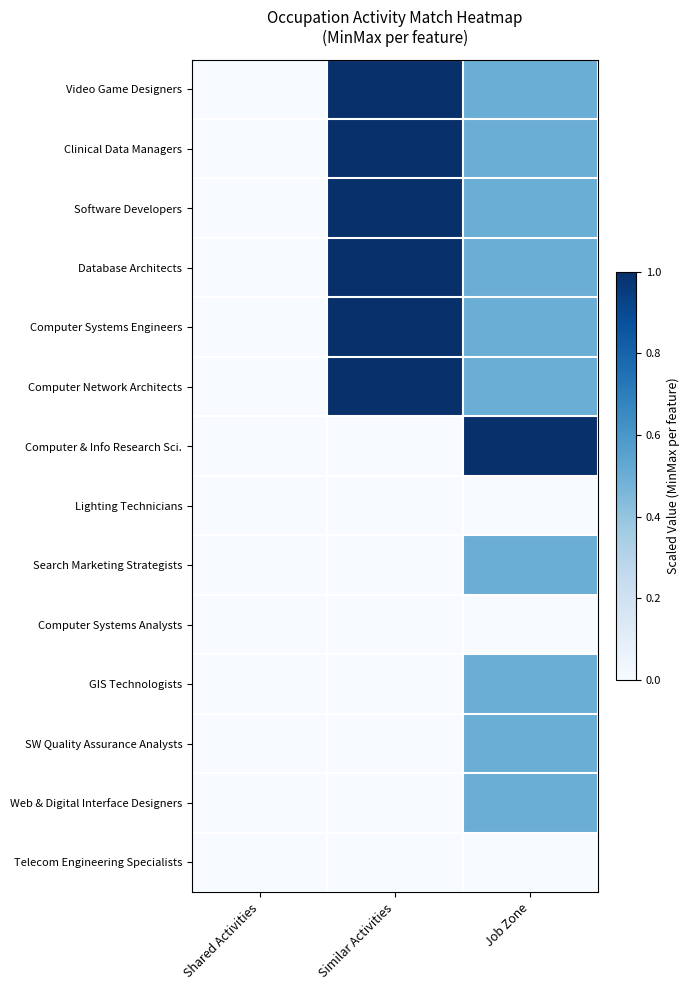

What is the greatest value displayed?

1.0